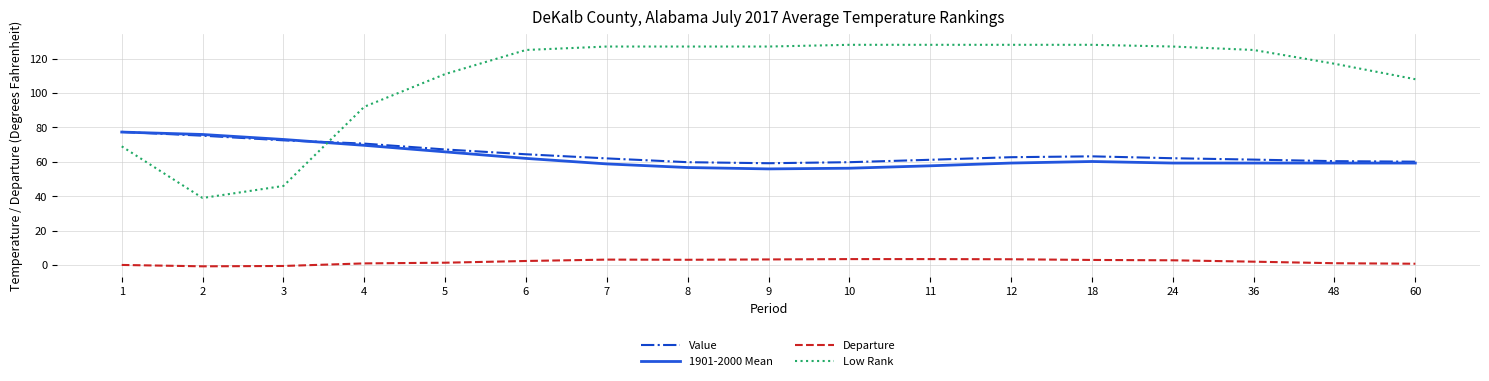

The value of 1901-2000 Mean at 2 is 75.9. True or false?

True